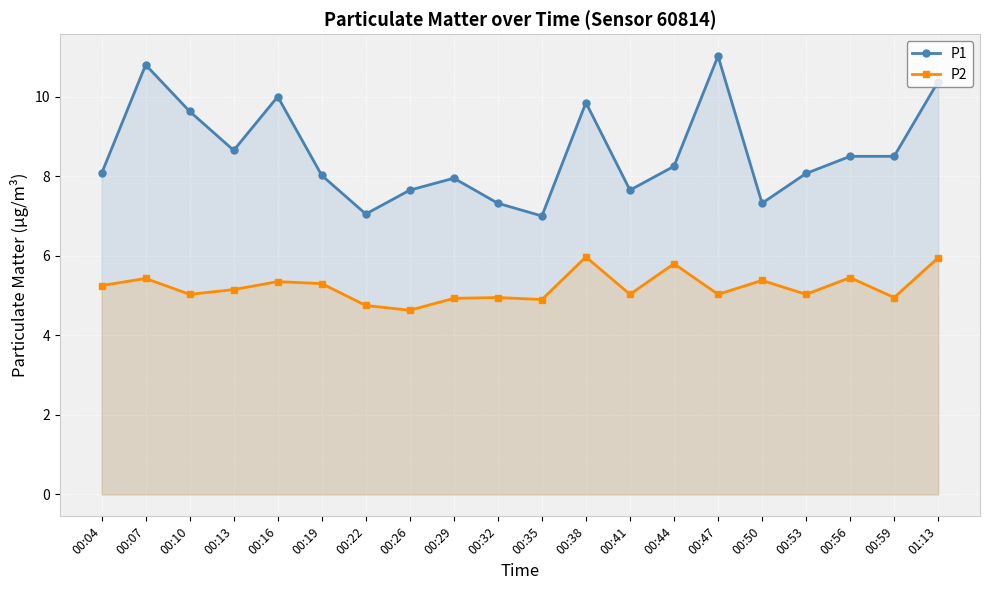

List the series in order of their overall mean, highest first.

P1, P2